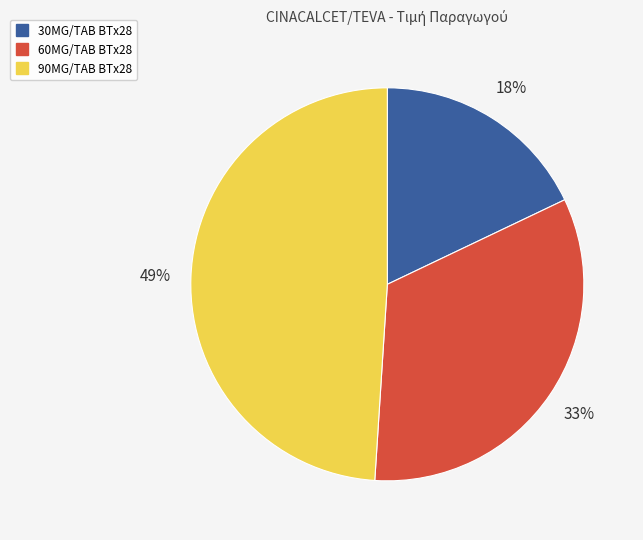

How many slices are in this pie chart?

3